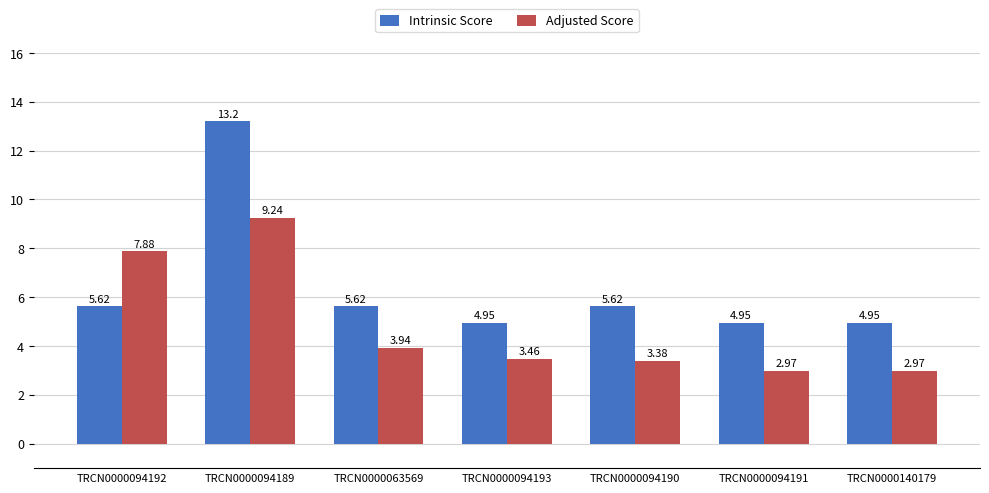

List the series in order of their overall mean, lowest first.

Adjusted Score, Intrinsic Score